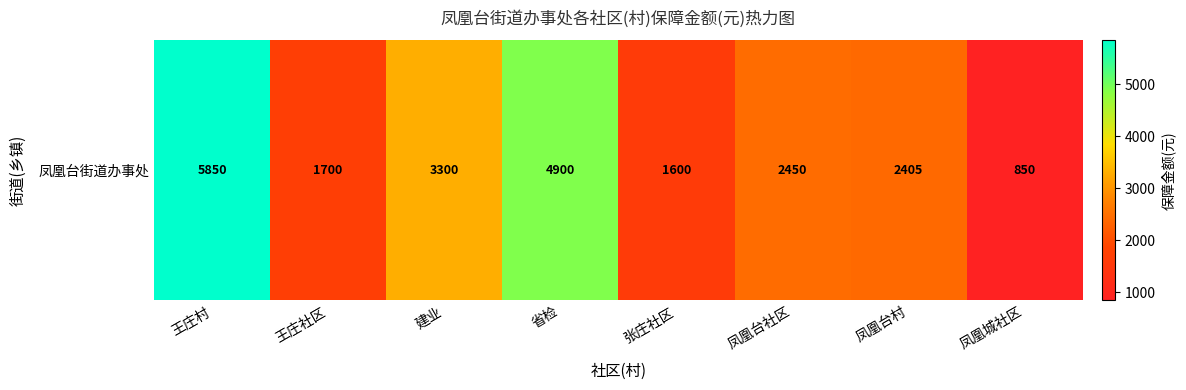

The chart shows a value of 1683 at 凤凰台村. True or false?

False